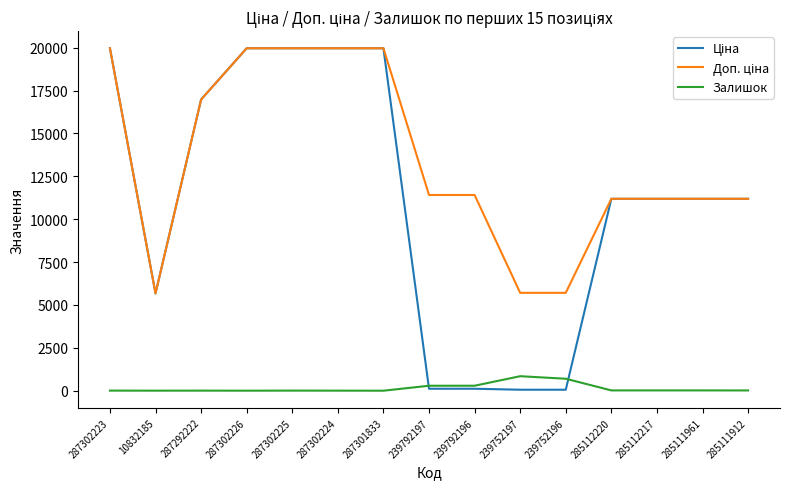

What is the greatest value displayed?

19964.2